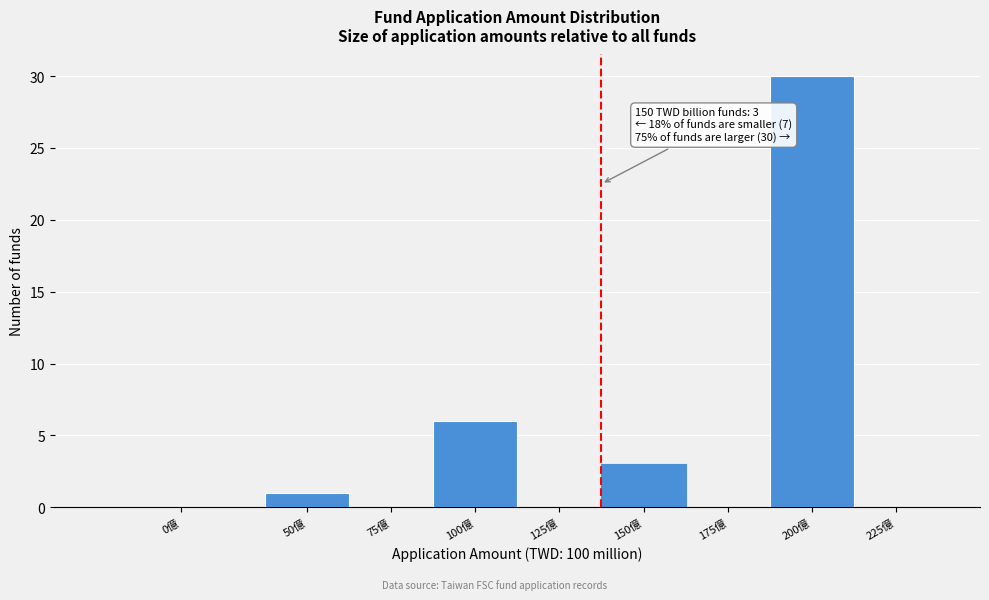

Reading left to right, transcribe all the data shown in this chart.

0億=0	50億=1	75億=0	100億=6	125億=0	150億=3	175億=0	200億=30	225億=0